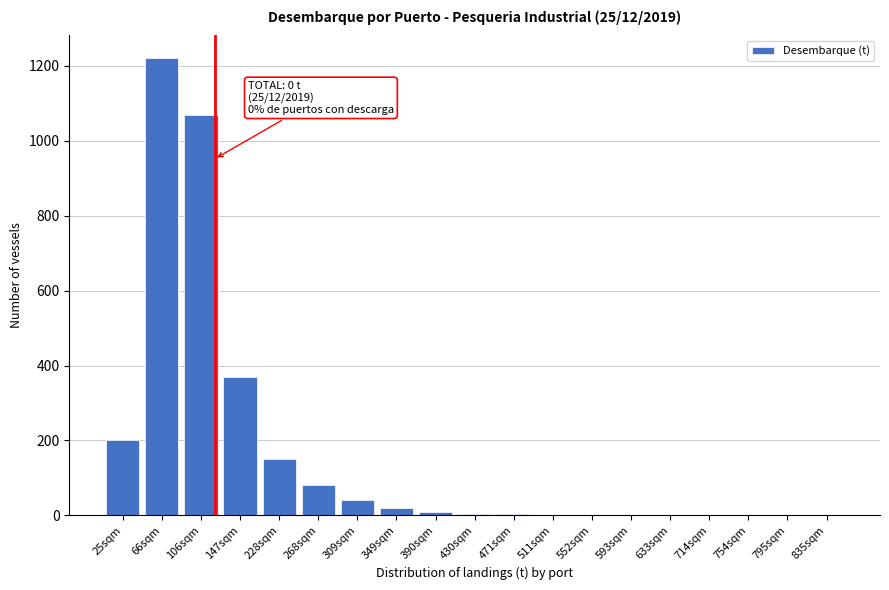

At which label is the value closest to 610?

147sqm